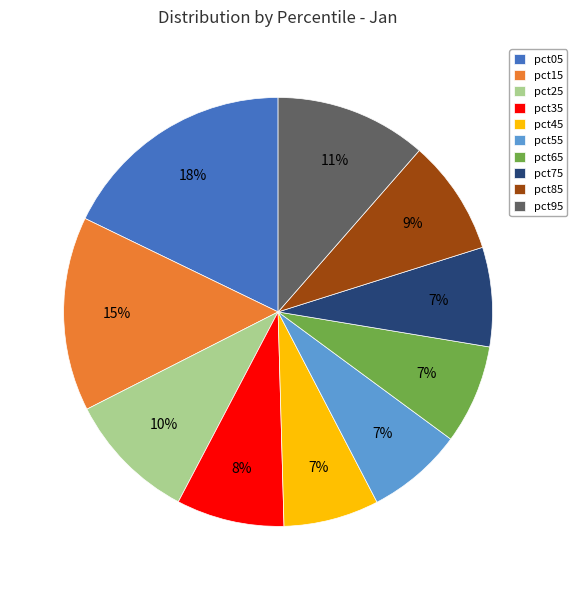

To the nearest percent, what is the average slice percentage?

10%